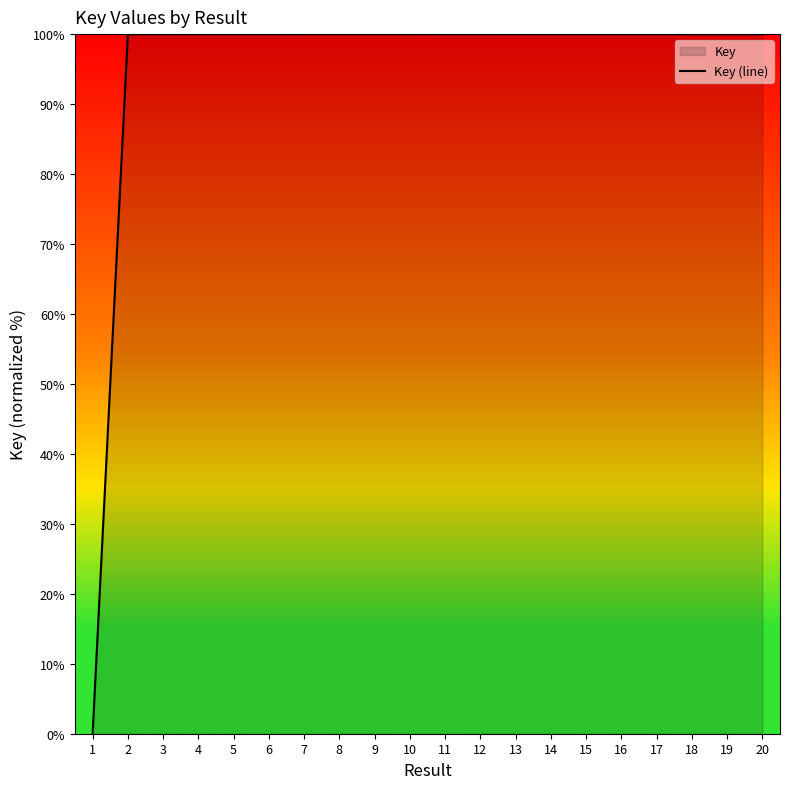

Where does the data first go above 99?

2